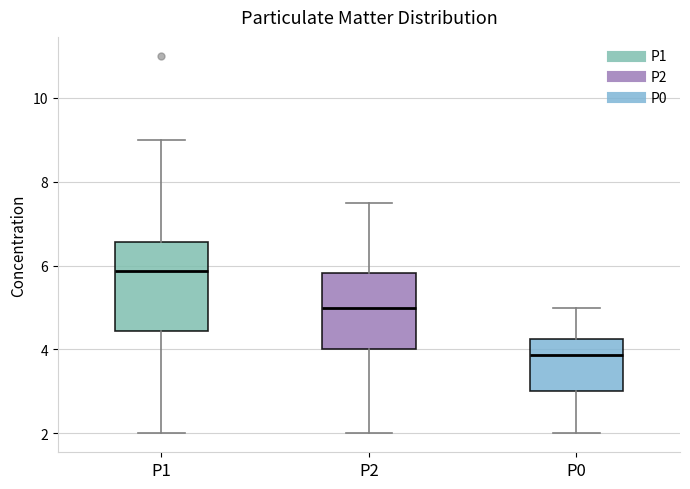

Which box is the tallest, from its lower edge to its upper edge?

P1